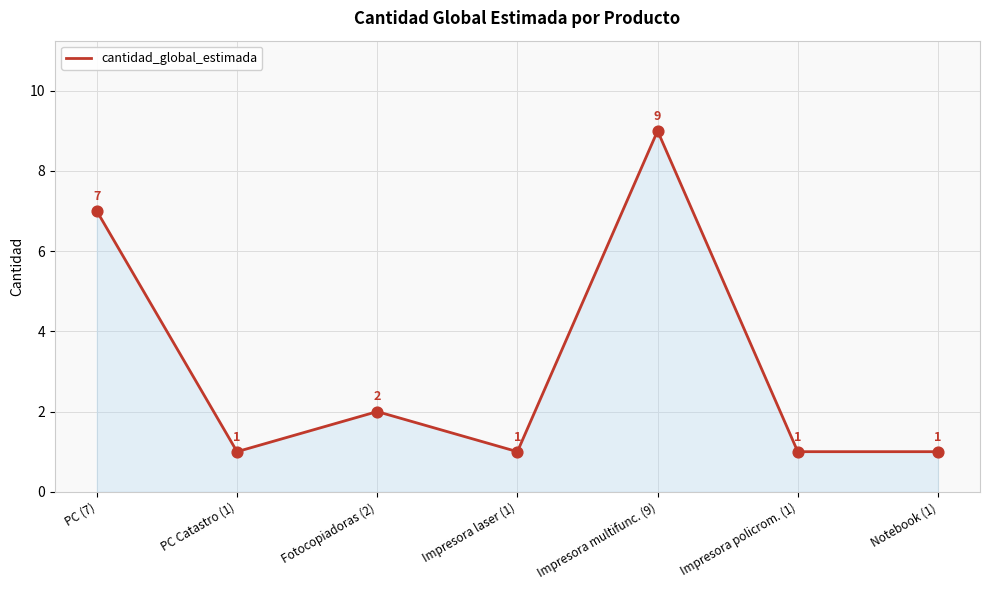

Which has a higher value, PC Catastro (1) or PC (7)?

PC (7)